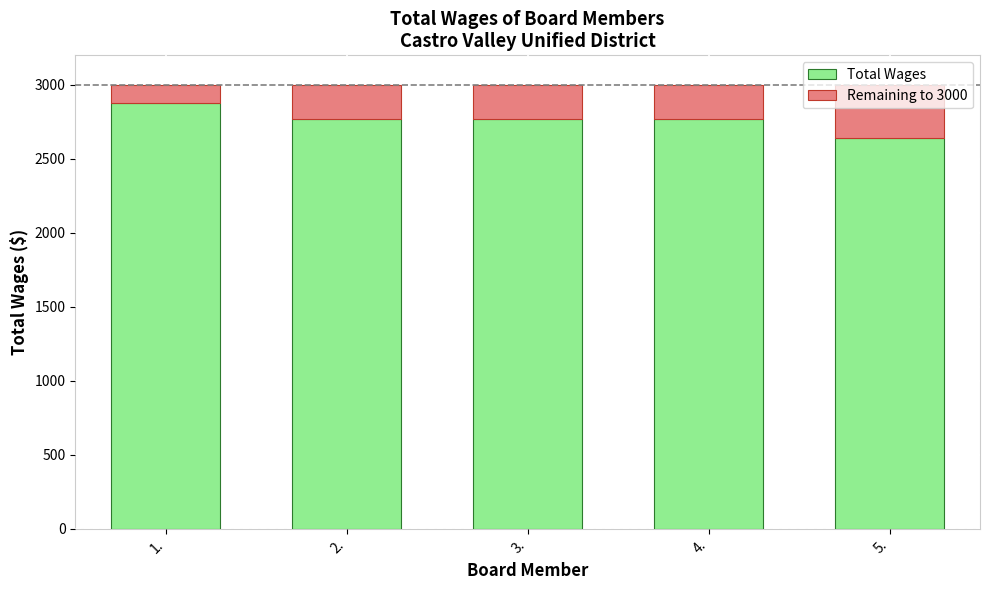

The Total Wages series shows 2640 at 5.. True or false?

True